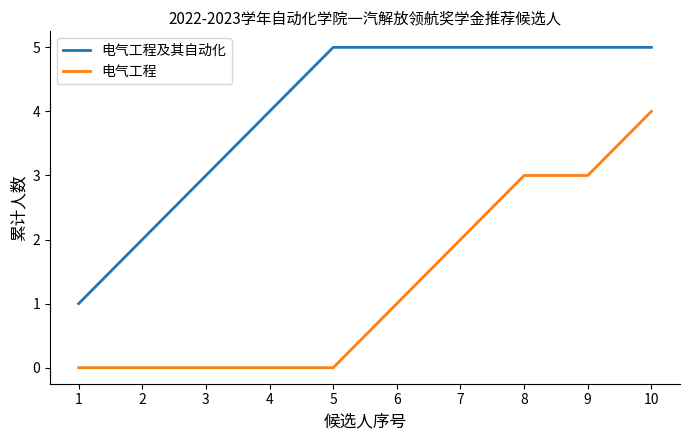

True or false: 电气工程 and 电气工程及其自动化 intersect in this chart.

False